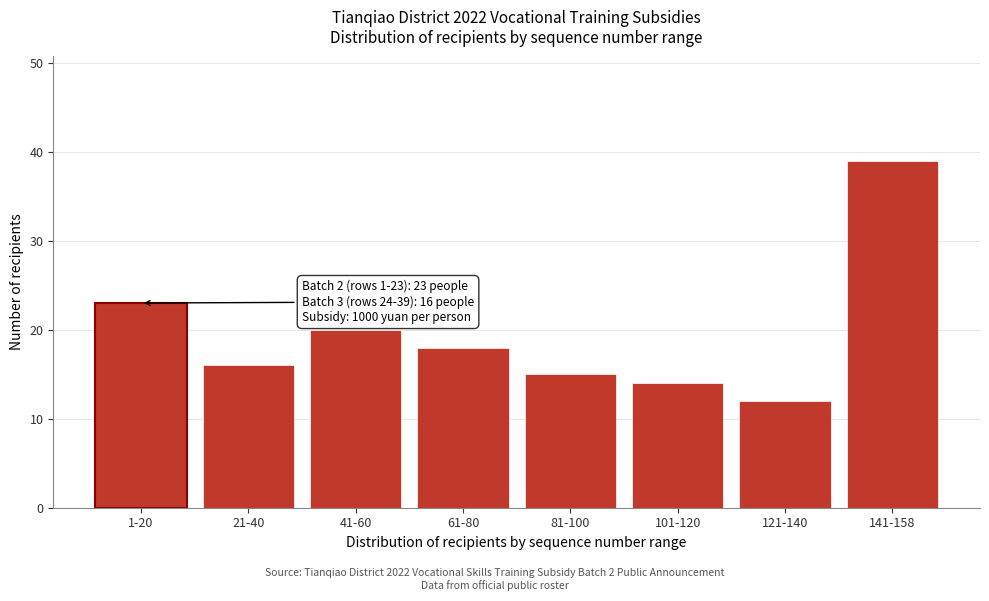

Reading left to right, extract all data points from this chart.

1-20=23	21-40=16	41-60=20	61-80=18	81-100=15	101-120=14	121-140=12	141-158=39